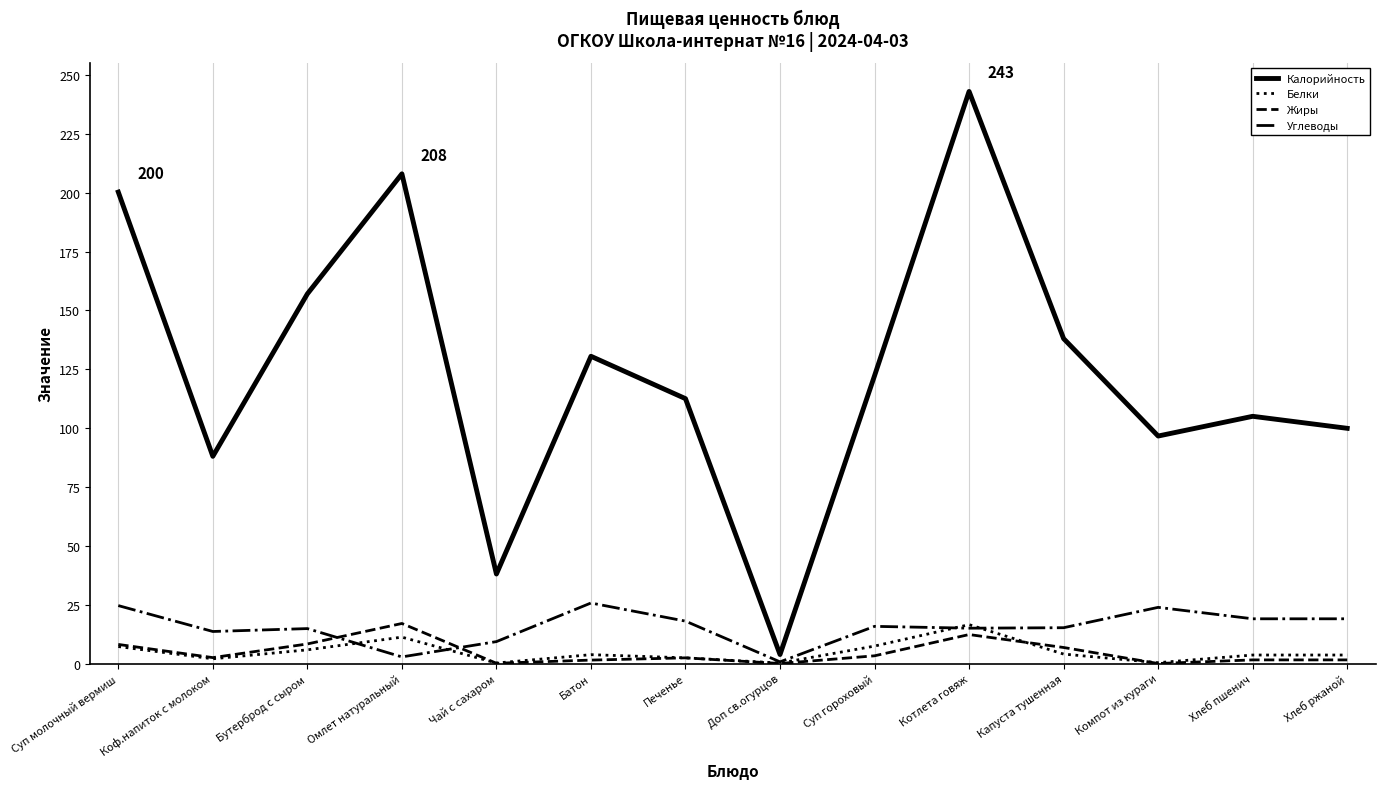

Is it true that Калорийность equals 24.5 at Чай с сахаром?

False